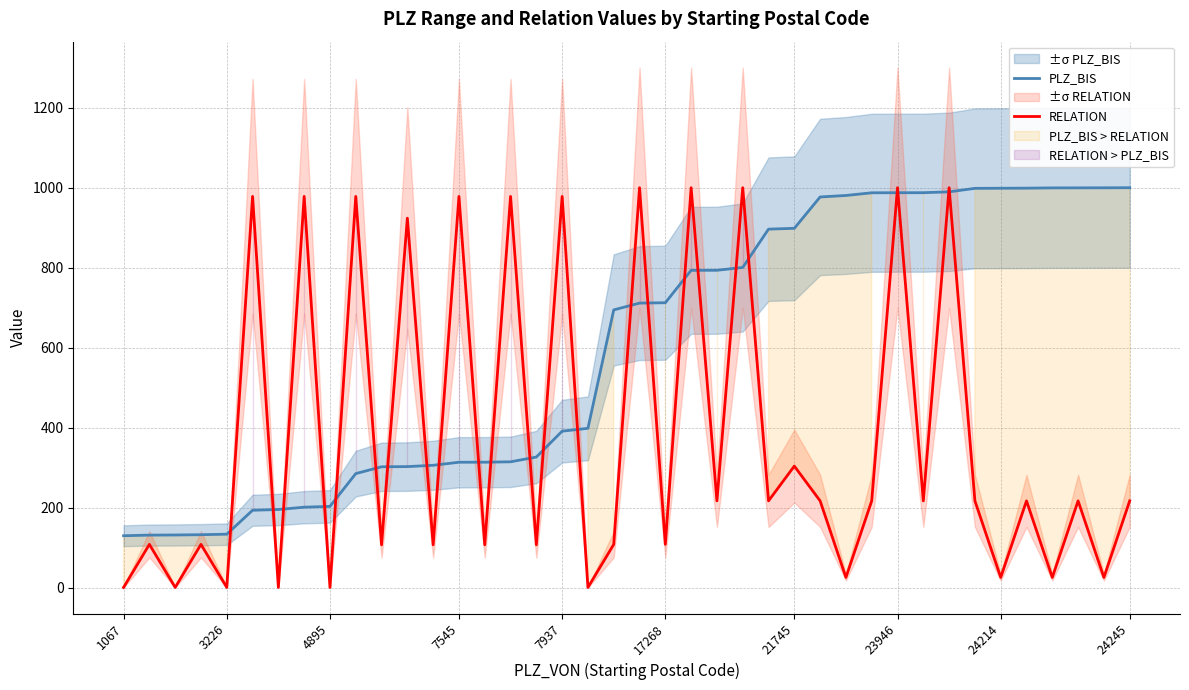

Which label corresponds to the smallest value in the chart?

1067